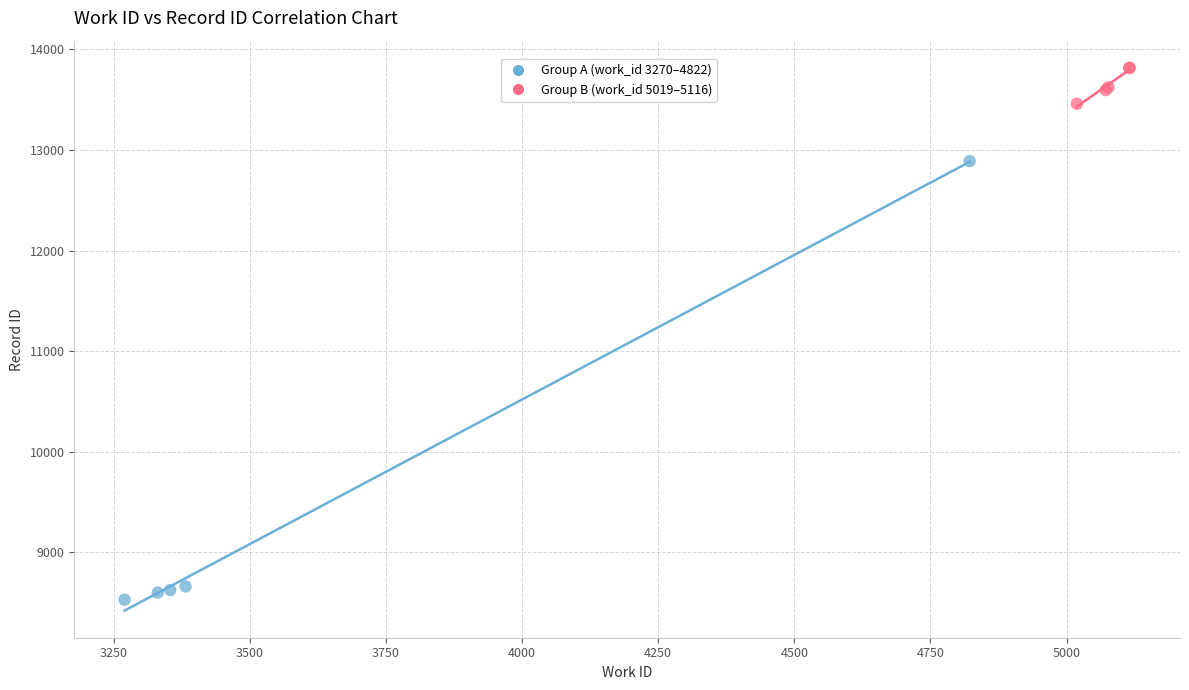

Which series reaches the minimum Y coordinate?

Group A (work_id 3270–4822)